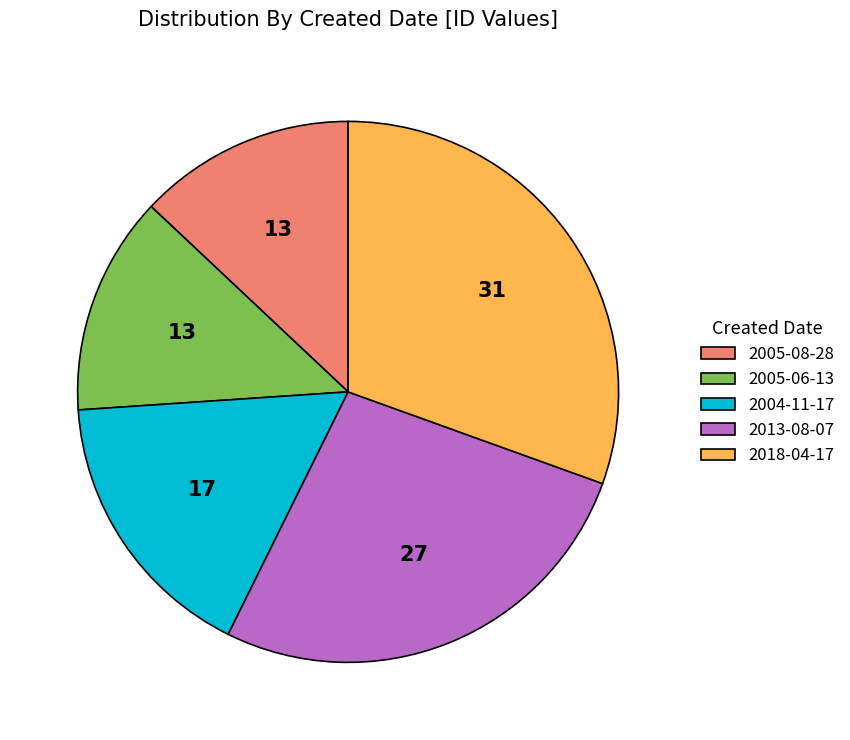

Count the number of slices in the pie.

5